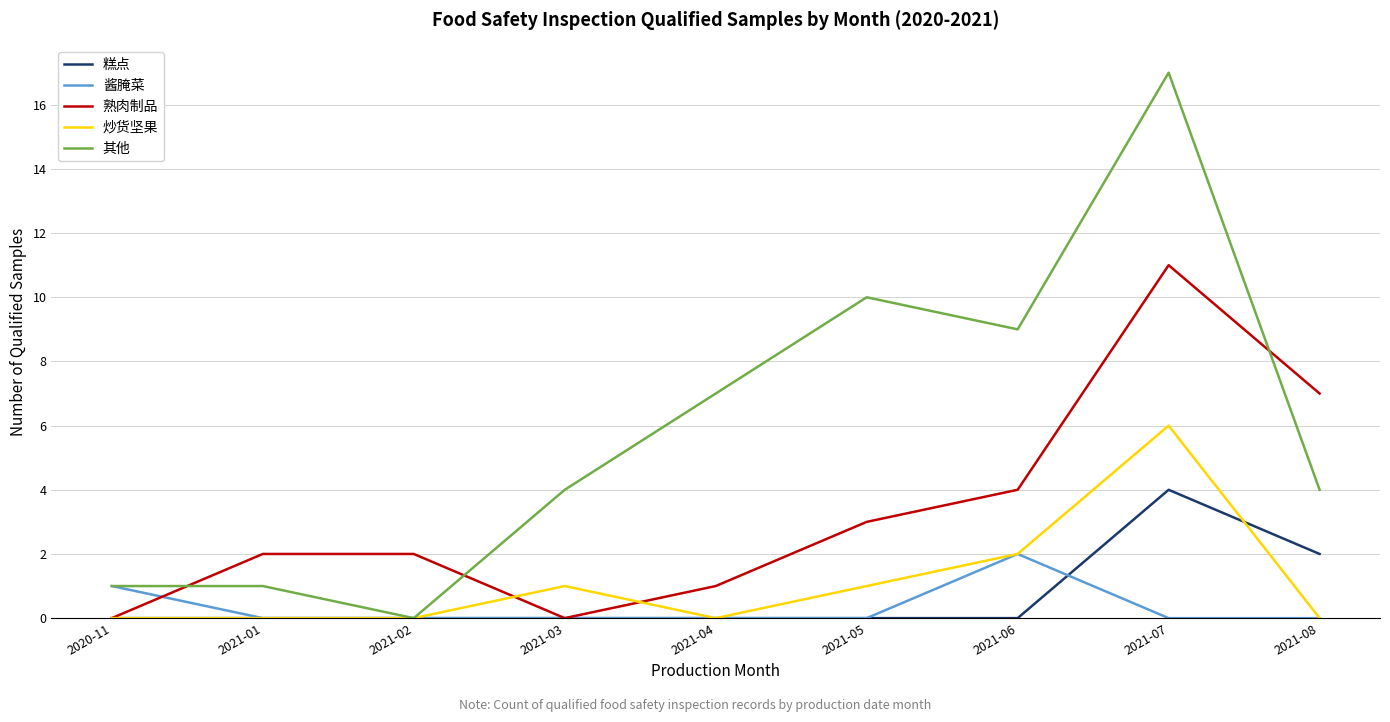

The value of 酱腌菜 at 2021-07 is -1. True or false?

False